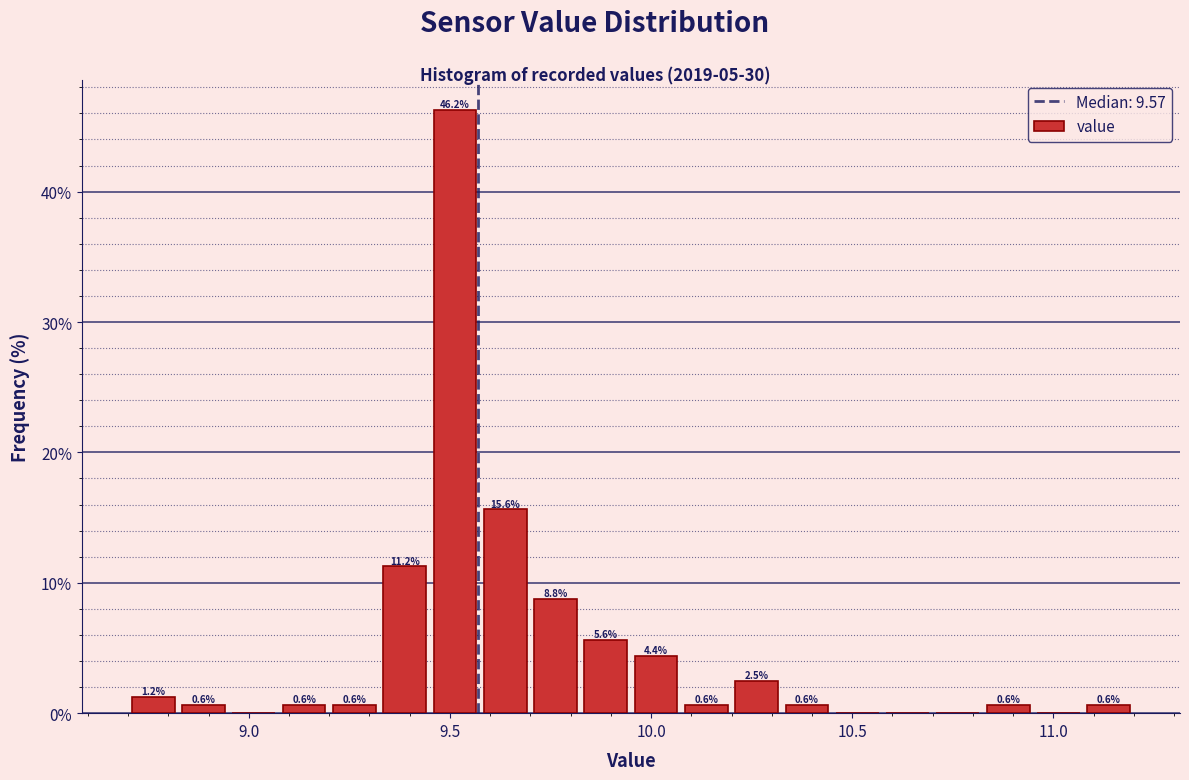

Read against the x-axis, roughly where is the centre of the tallest bar?

9.50